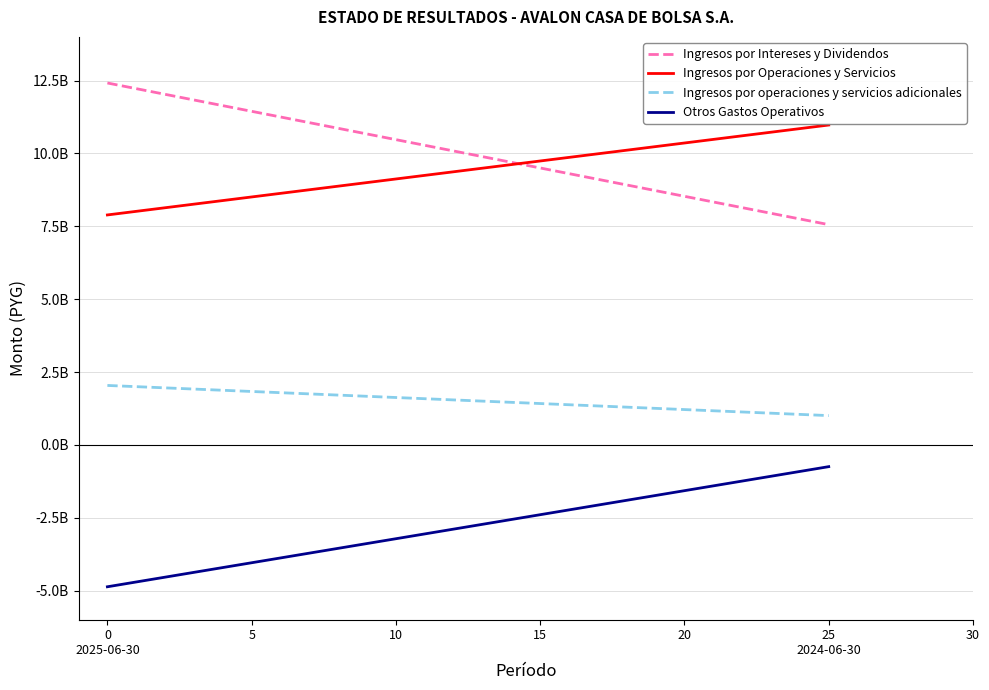

Reading left to right, what are all the values shown in this chart?

Ingresos por Intereses y Dividendos: 12418245810	7557570787
Ingresos por Operaciones y Servicios: 7890008242	10976038854
Ingresos por operaciones y servicios adicionales: 2039261866	1004562079
Otros Gastos Operativos: -4869365713	-747241073